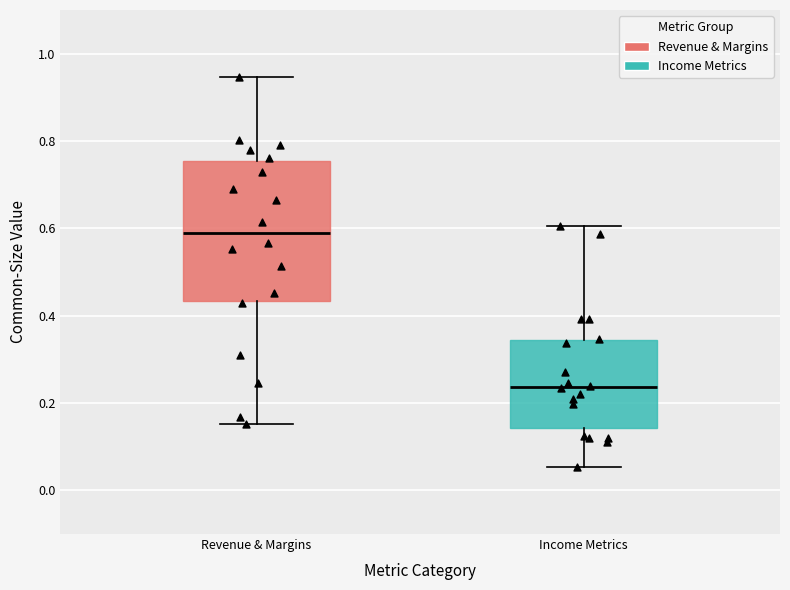

Which box has the highest median line?

Revenue & Margins